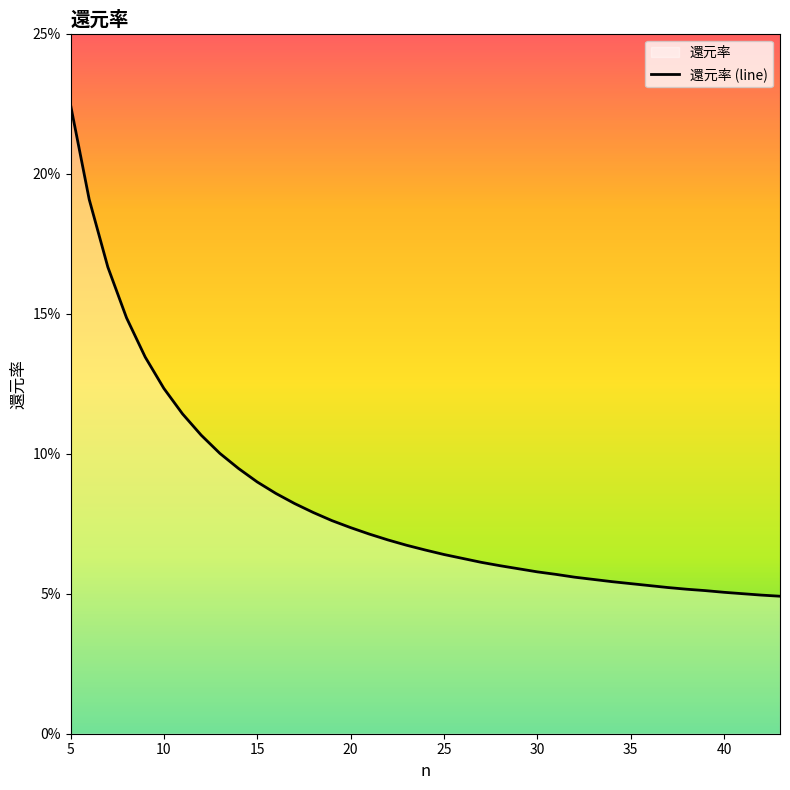

What is the difference between the maximum and minimum values?

0.2